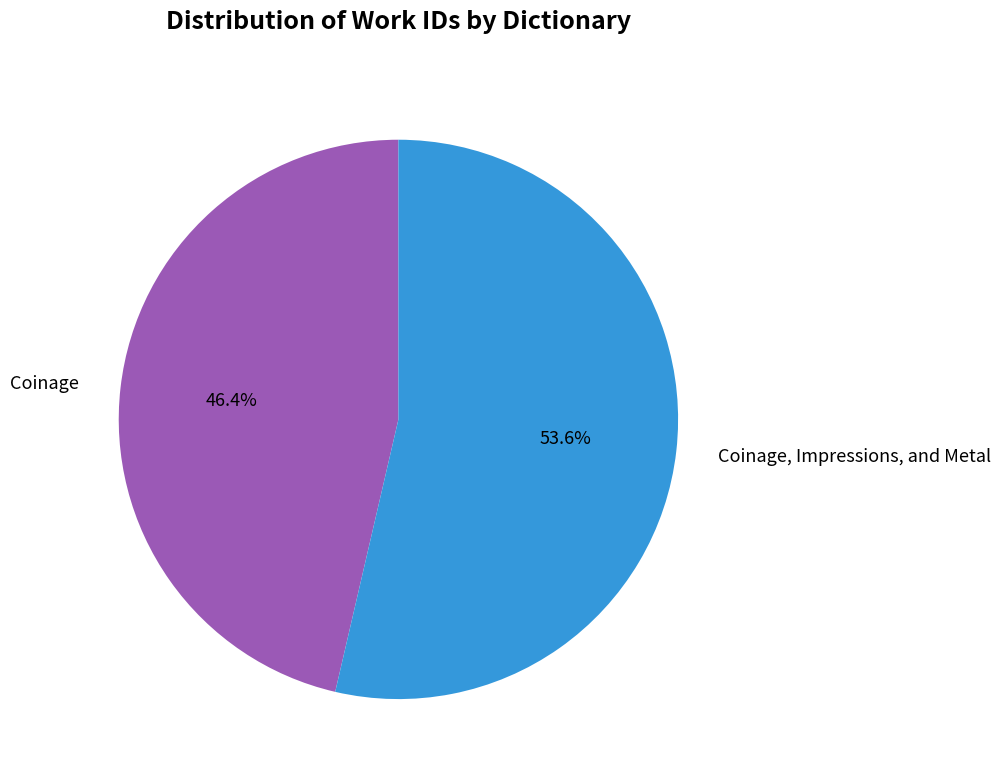

To the nearest percent, what is the difference between the largest and smallest slice percentages?

7%